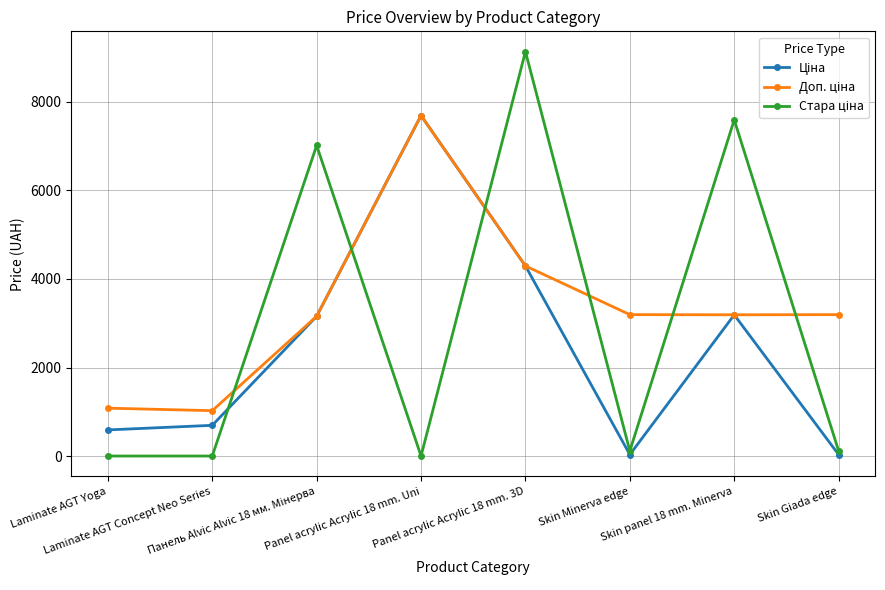

At how many categories does at least one series exceed 5613?

4